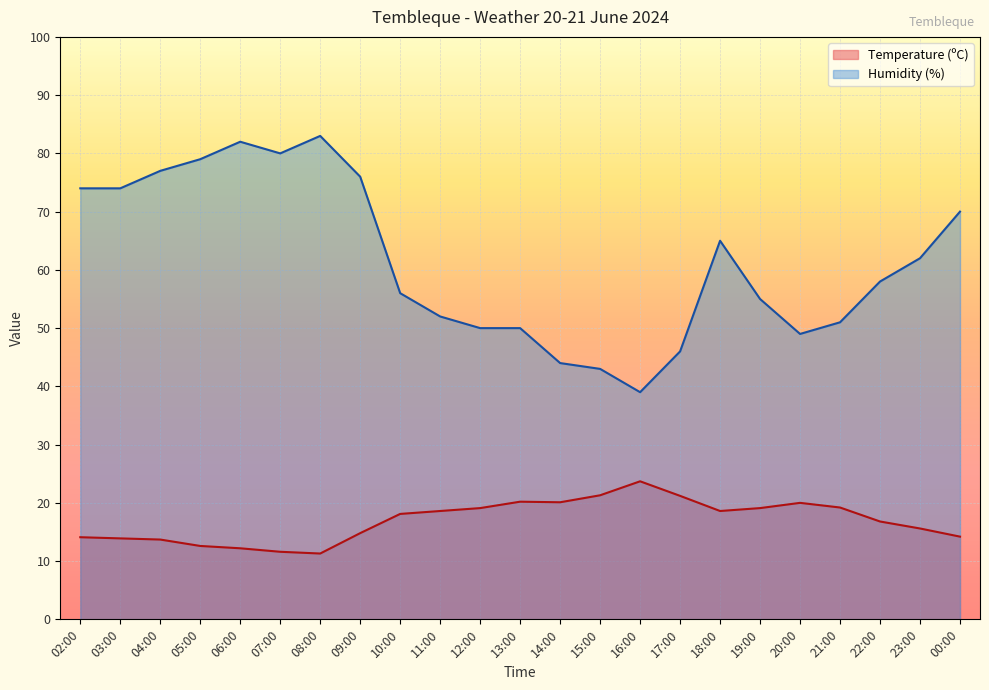

Which has a higher value, 12:00 or 20:00?

20:00